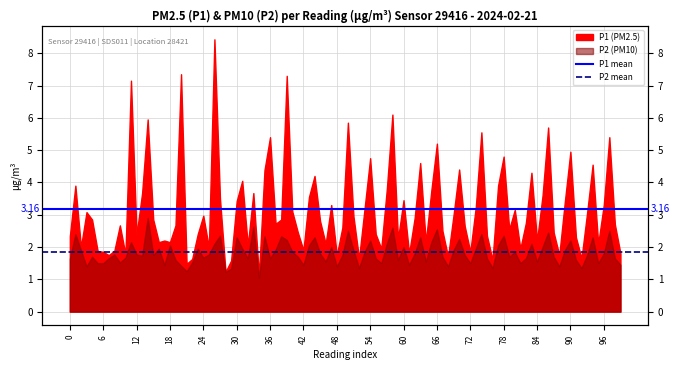

The P1 mean series shows 1.0 at 0. True or false?

False